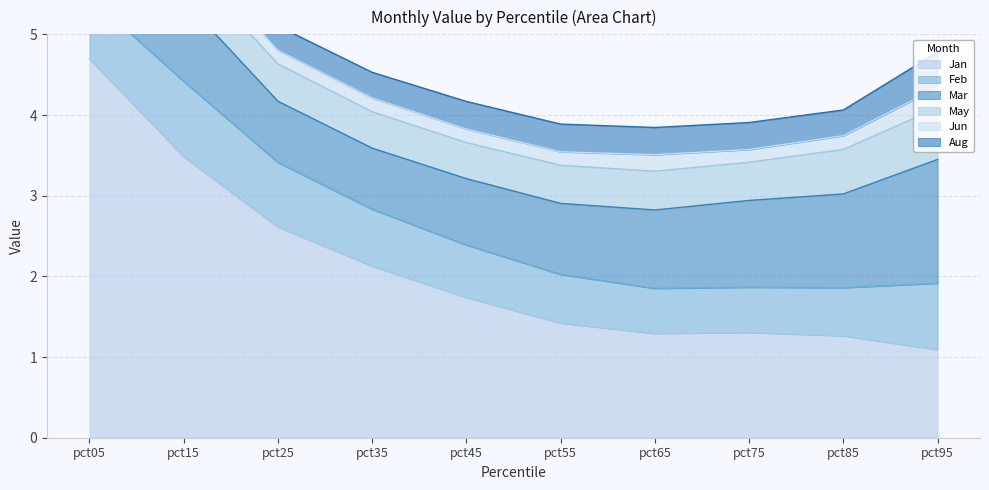

What is the minimum value shown in the chart?

0.2